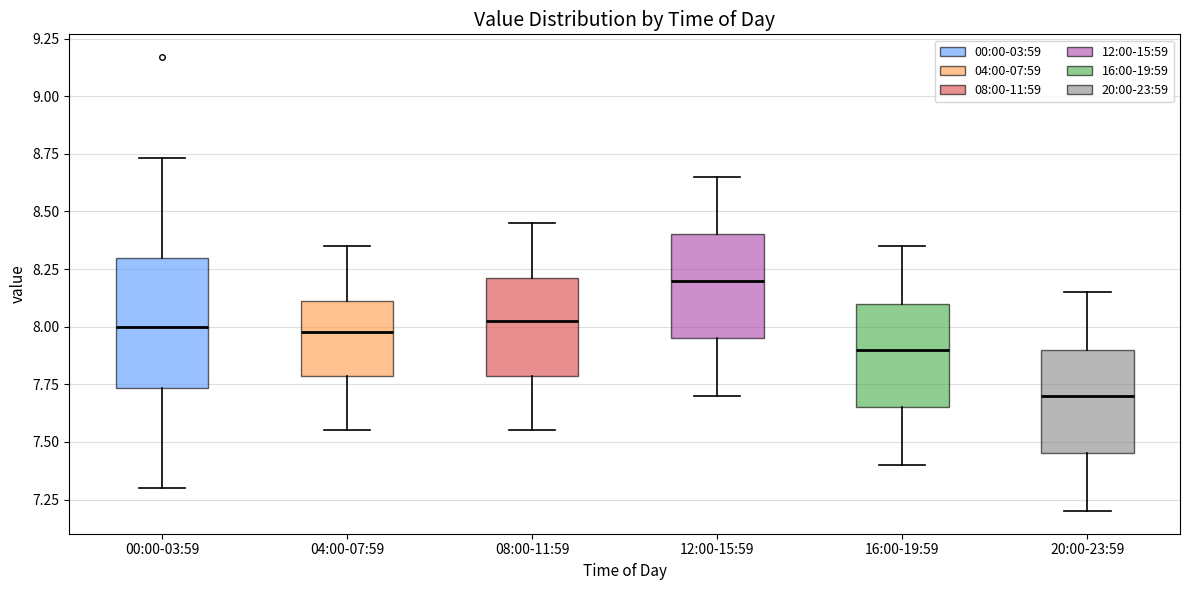

Reading left to right, read every box against the y-axis: the position of its median line, the range the box covers, and the ends of its whiskers. The values are not printed on the chart, so give them approximately, as read against the axis.

00:00-03:59: median 8.00, box 7.75 to 8.30, whiskers 7.30 to 8.75
04:00-07:59: median 8.00, box 7.80 to 8.10, whiskers 7.55 to 8.35
08:00-11:59: median 8.05, box 7.80 to 8.20, whiskers 7.55 to 8.45
12:00-15:59: median 8.20, box 7.95 to 8.40, whiskers 7.70 to 8.65
16:00-19:59: median 7.90, box 7.65 to 8.10, whiskers 7.40 to 8.35
20:00-23:59: median 7.70, box 7.45 to 7.90, whiskers 7.20 to 8.15